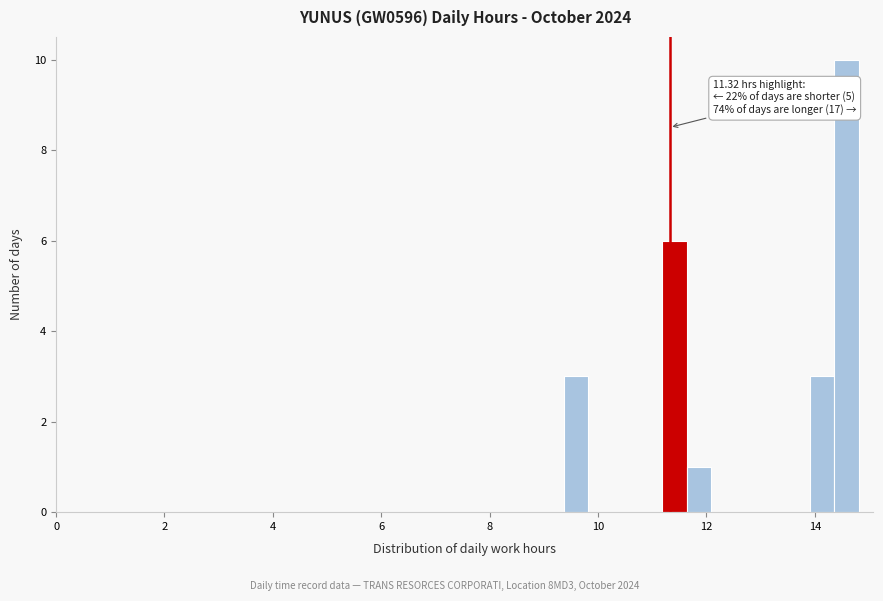

Around what value on the x-axis is the tallest bar? Give the approximate position of its centre, as read against the axis.

14.6